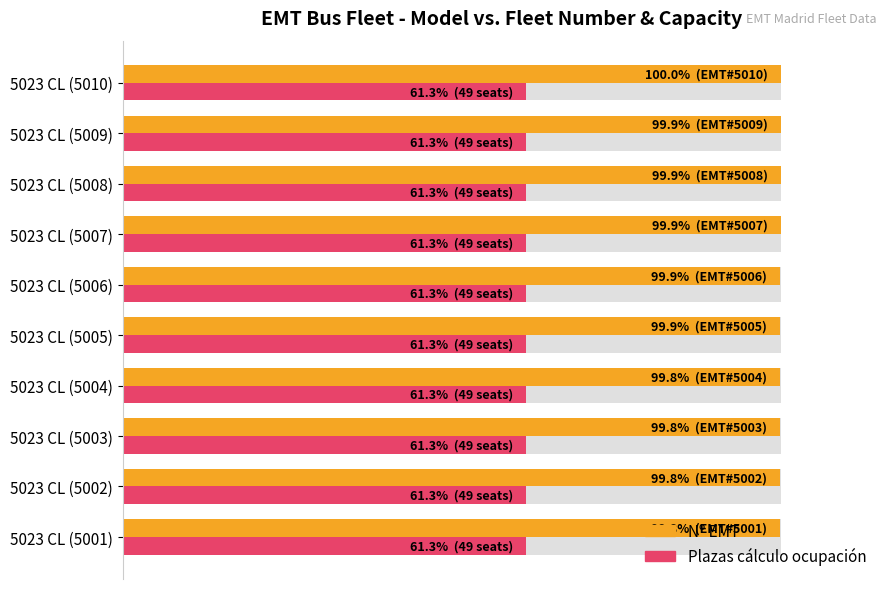

What is the maximum value for Plazas cálculo ocupación?

0.3